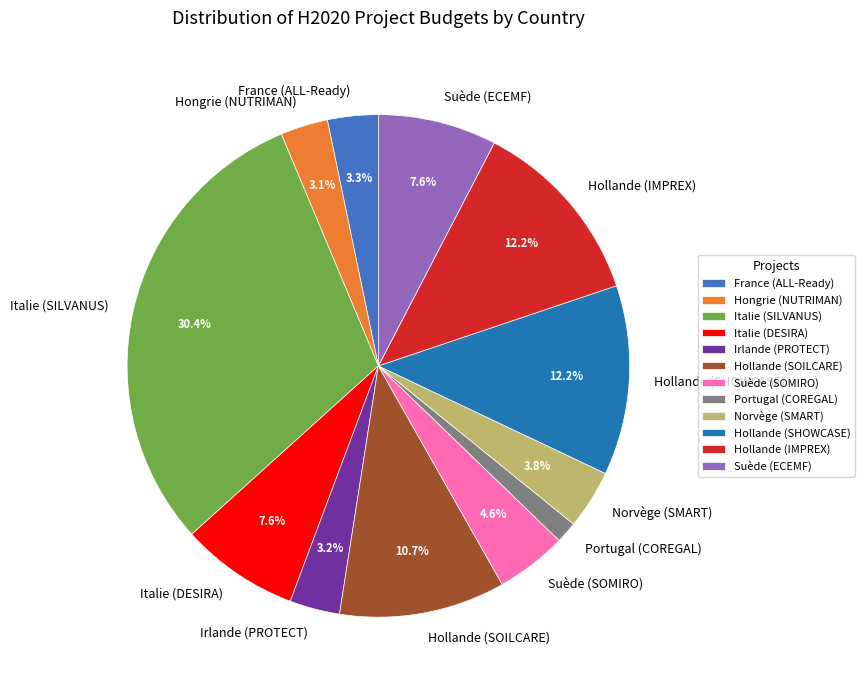

What percentage do Suède (ECEMF) and France (ALL-Ready) together represent?

10.9%